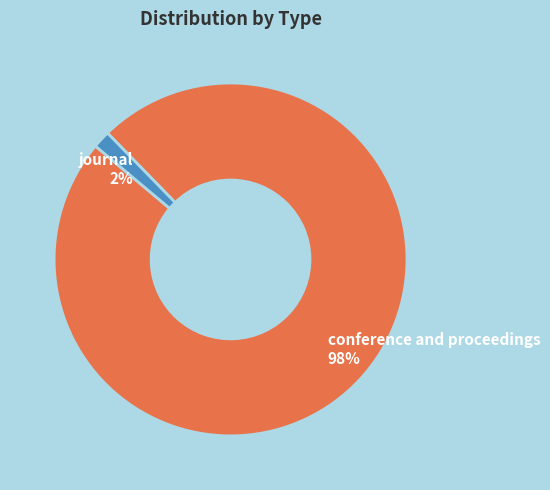

How many segments does this pie chart have?

2